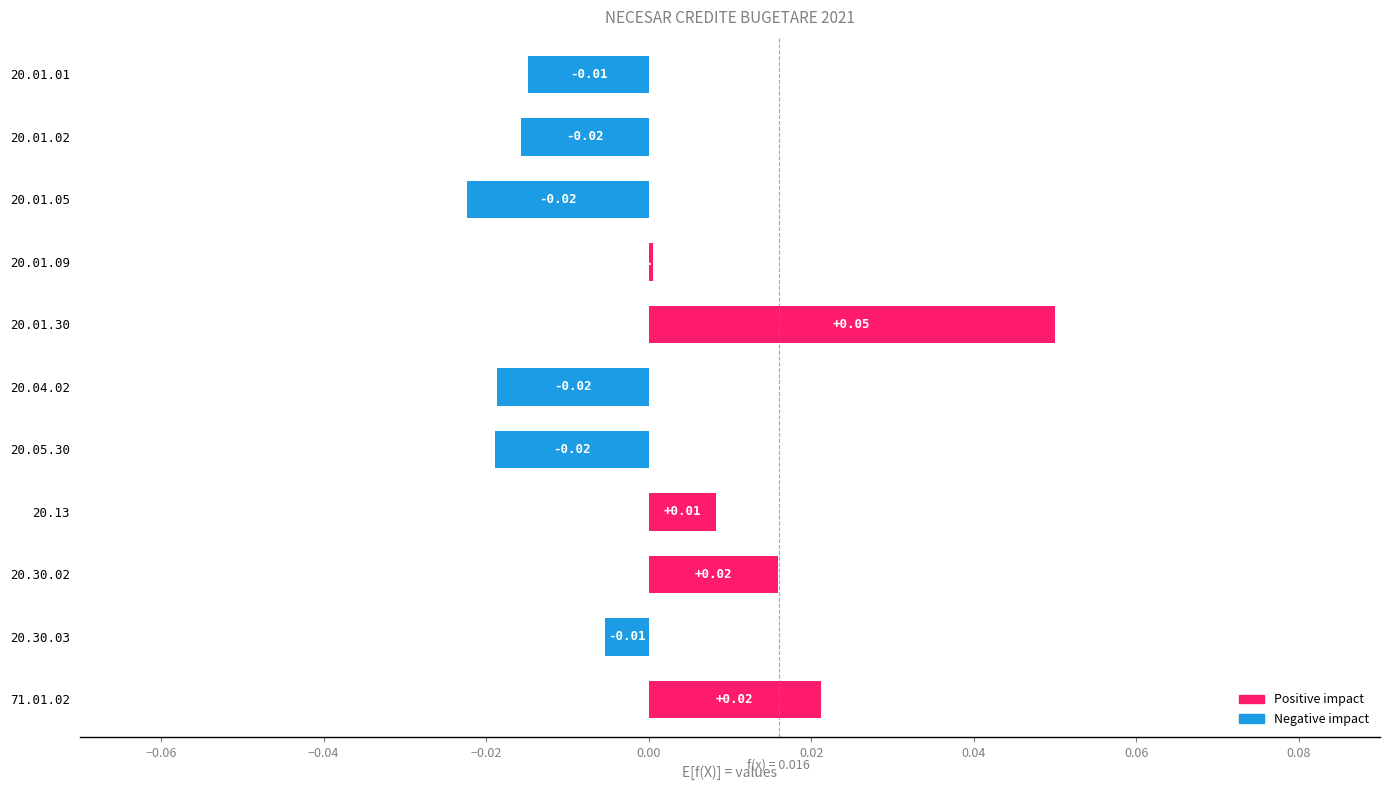

Which has a higher value, 20.13 or 71.01.02?

71.01.02